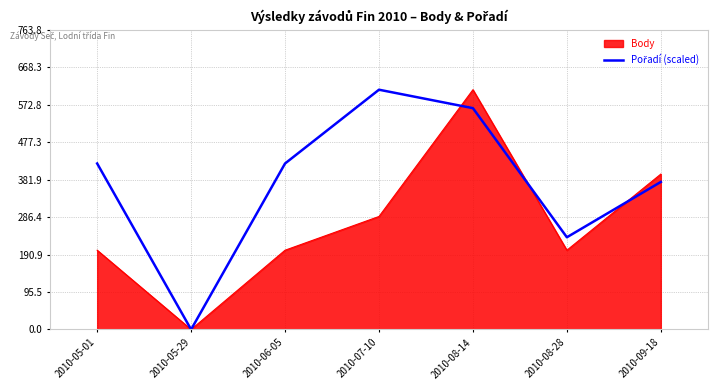

What is the spread (max minus min) of values at 2010-08-14?

47